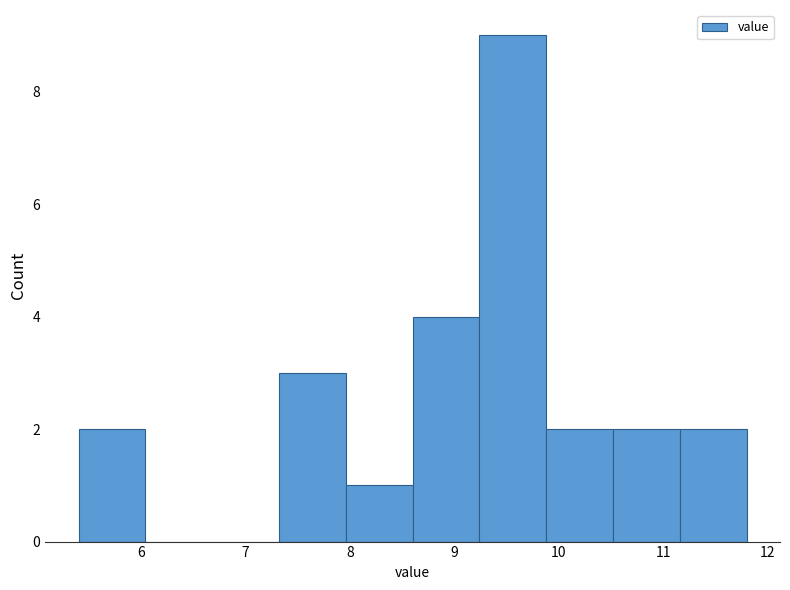

Reading left to right, transcribe this chart: for each bar, give the range it covers on the x-axis and its height. Neither the bar edges nor the heights are printed on the chart, so give them approximately, as read against the axes.

5.40 to 6.04: 2
6.04 to 6.68: 0
6.68 to 7.32: 0
7.32 to 7.96: 3
7.96 to 8.60: 1
8.60 to 9.24: 4
9.24 to 9.88: 9
9.88 to 10.52: 2
10.52 to 11.16: 2
11.16 to 11.80: 2